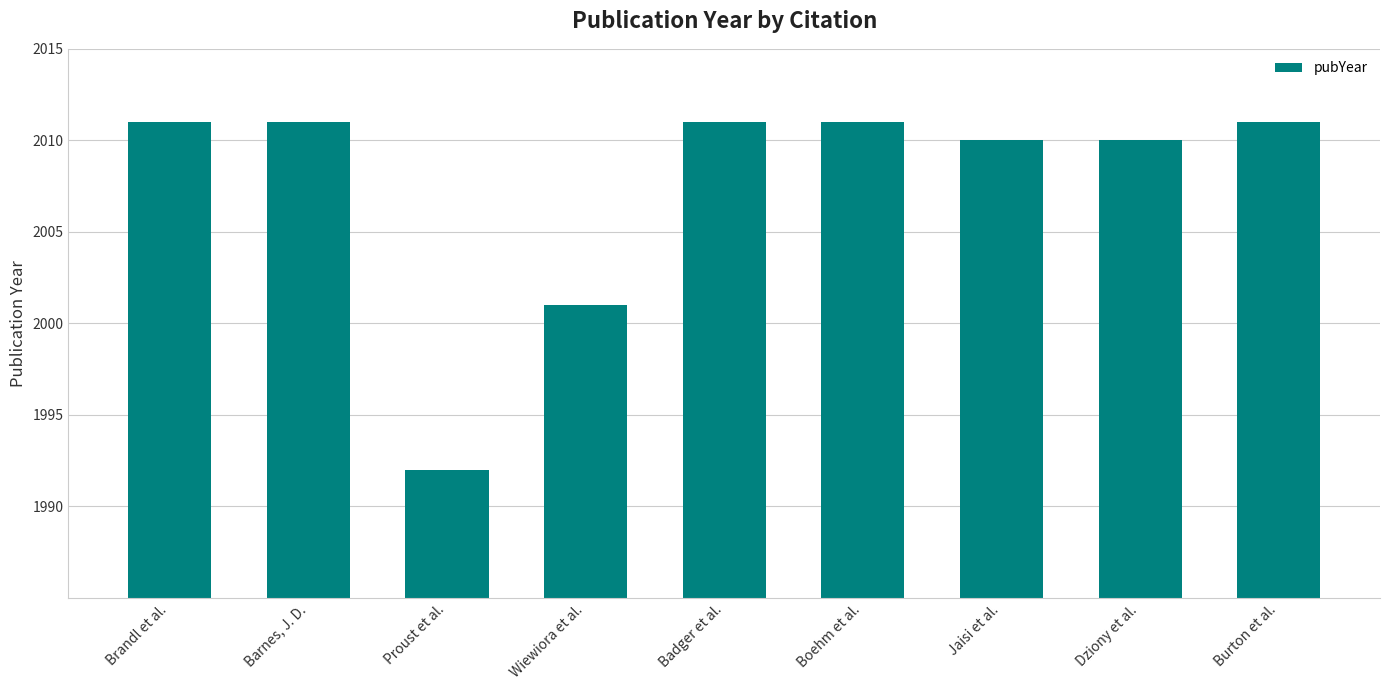

The value at Badger et al. is 1347. True or false?

False